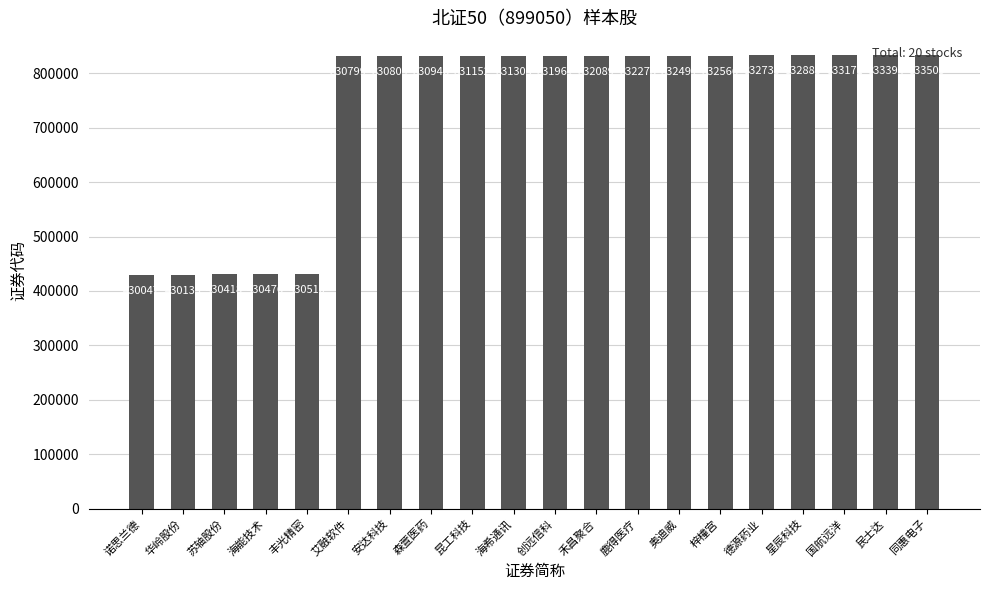

What position from the right is 森萱医药?

13